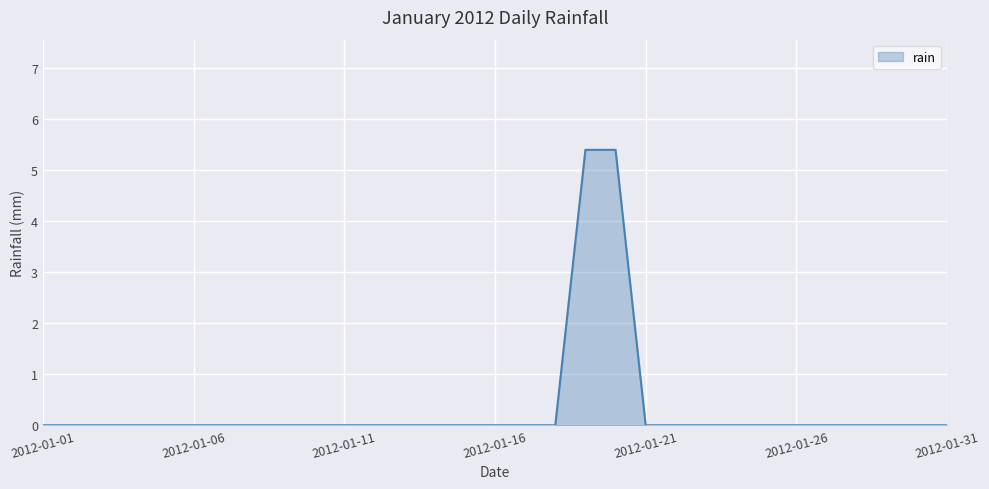

What is the maximum value shown in the chart?

5.4